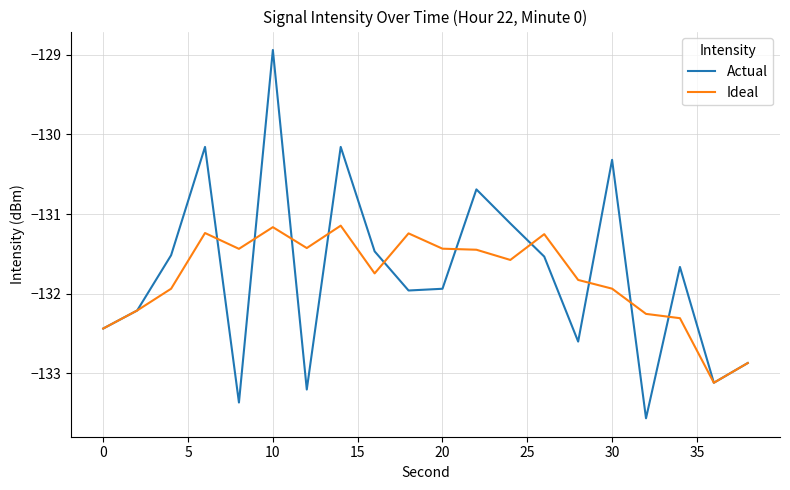

Which series has the widest spread of values?

Actual